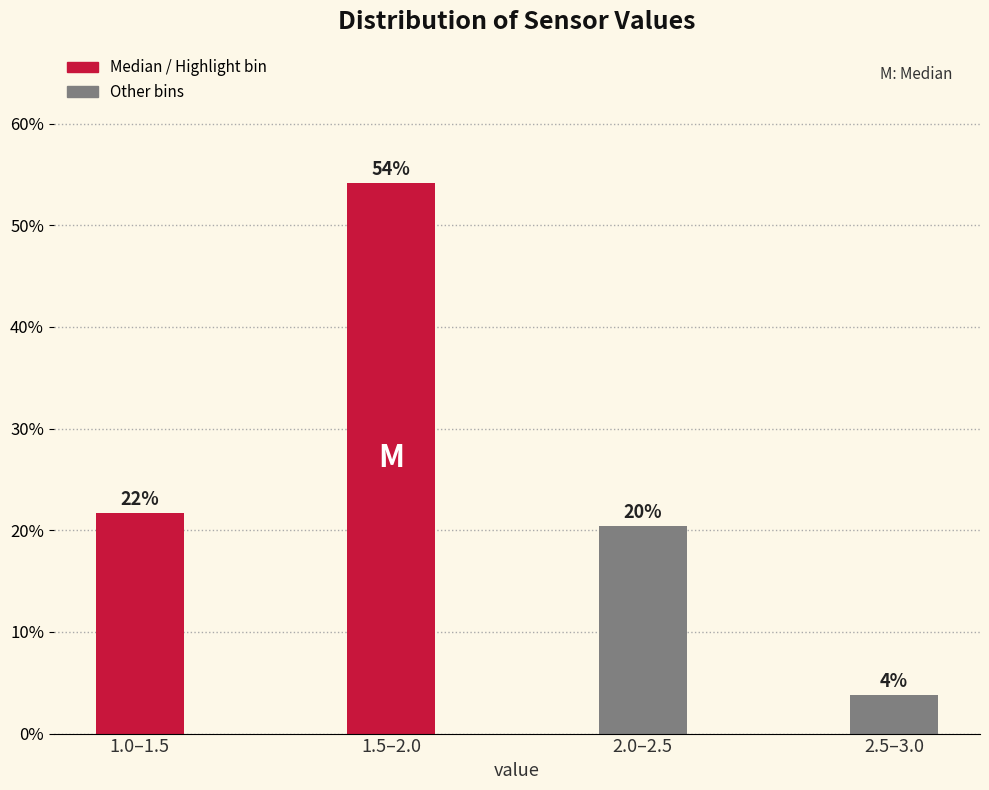

How many bars are there in total?

4